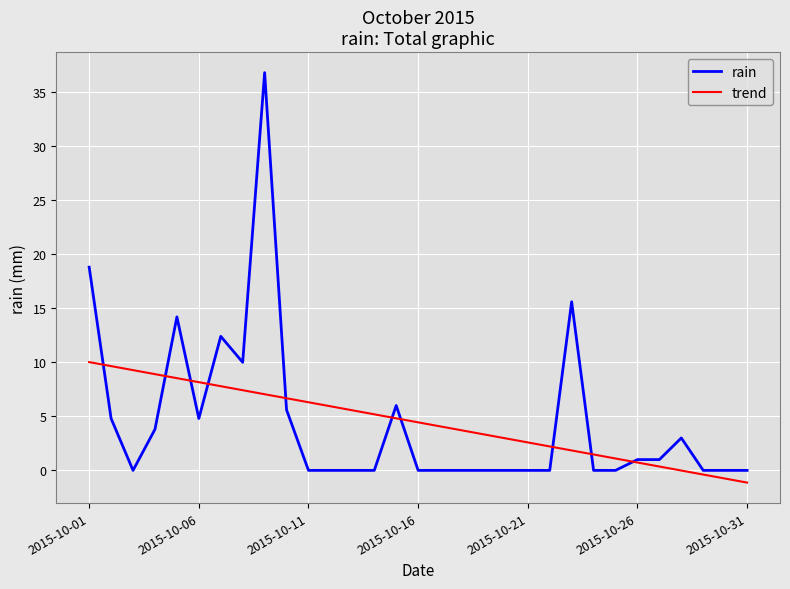

What is the maximum value for rain?

36.8